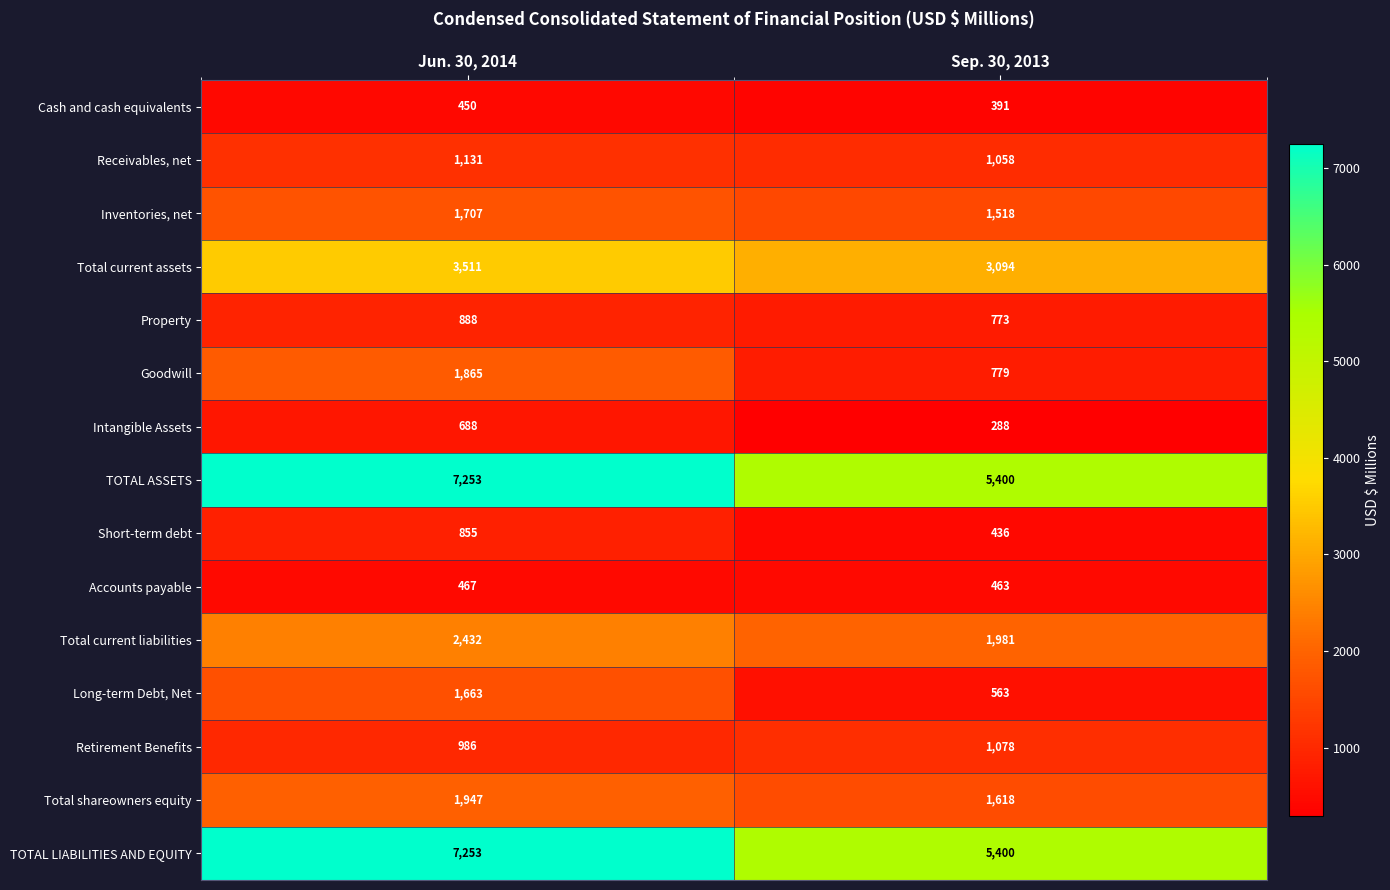

What is the sum of the Receivables, net values at Jun. 30, 2014 and Sep. 30, 2013?

2189